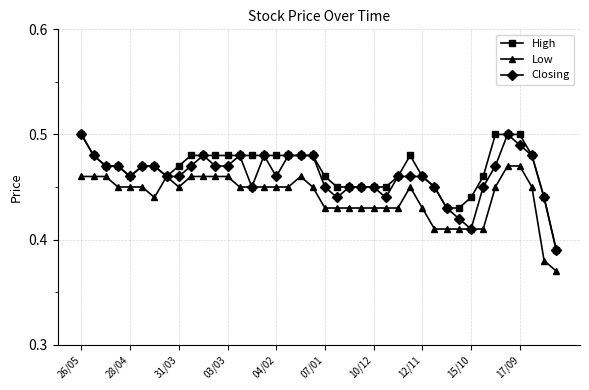

At how many categories does at least one series exceed 0?

40